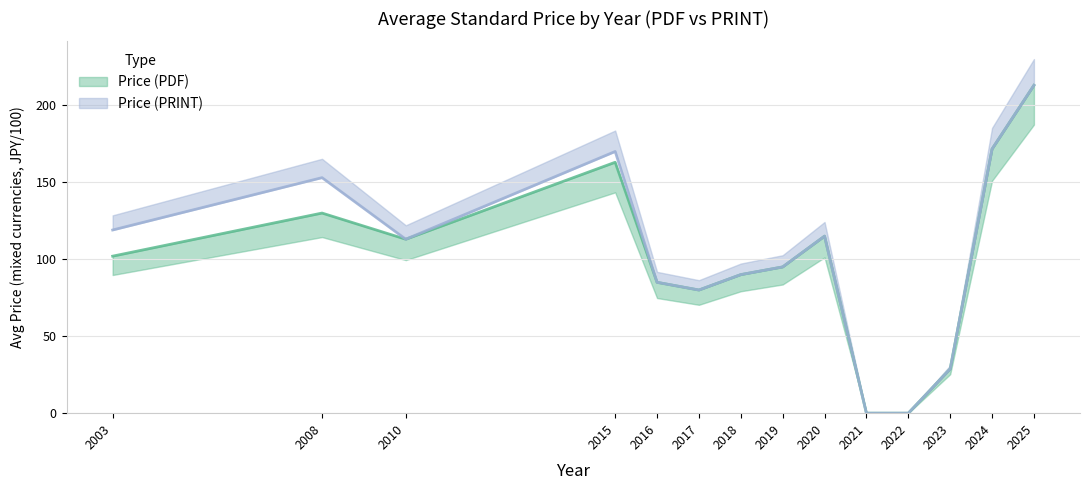

The Price (PDF) series shows 245.0 at 2024. True or false?

False